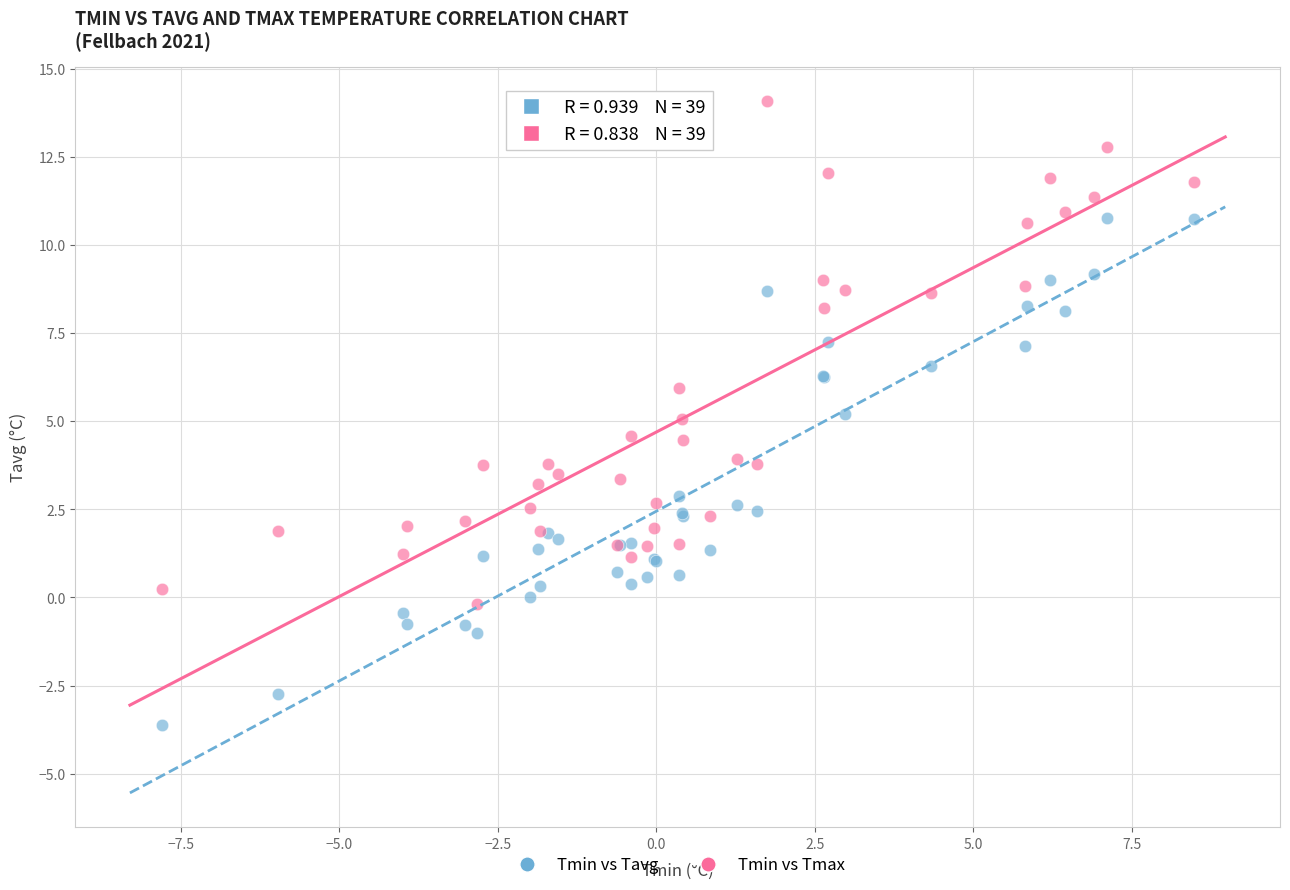

What is the X range (max minus min) for the scatter plot?

16.3